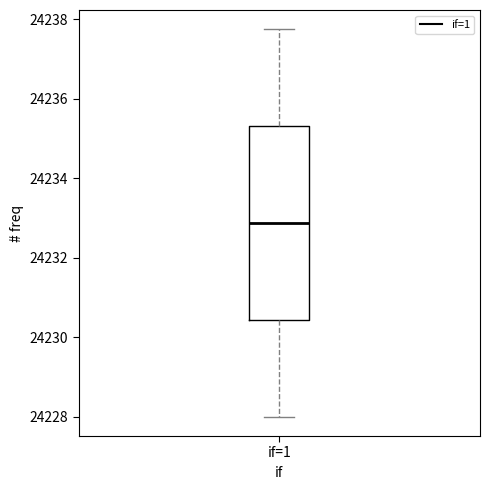

Read this box plot against the y-axis: the position of the median line, the range covered by the box, and the ends of both whiskers. The values are not printed on the chart, so give them approximately, as read against the axis.

median 24232.8, box 24230.4 to 24235.4, whiskers 24228.0 to 24237.8